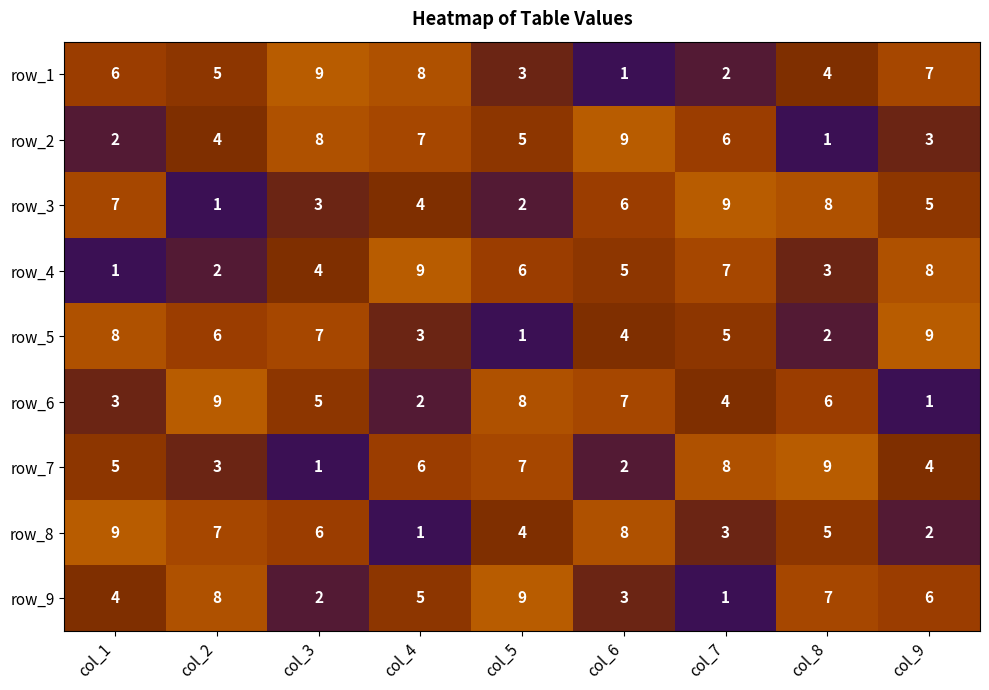

Where does the row_3 series first go above 5?

col_1